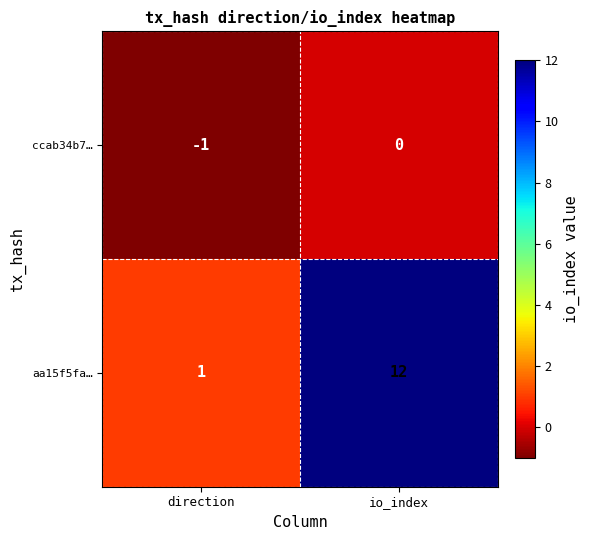

How many distinct data groups are displayed?

2